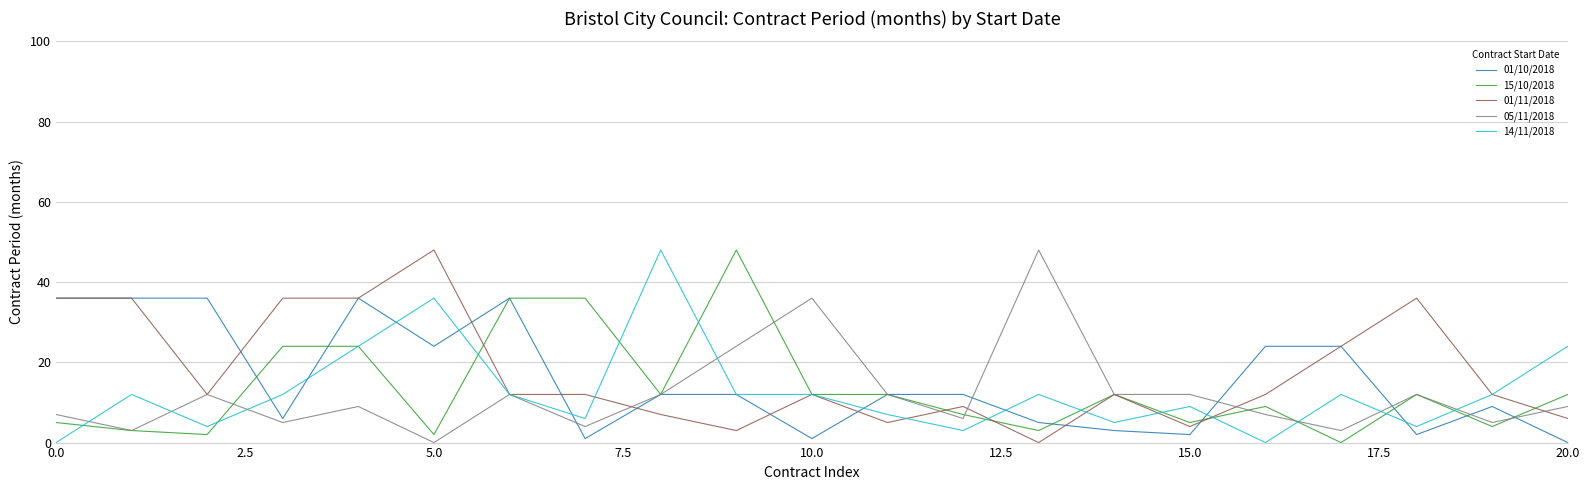

What is the average value of the 01/11/2018 series?

18